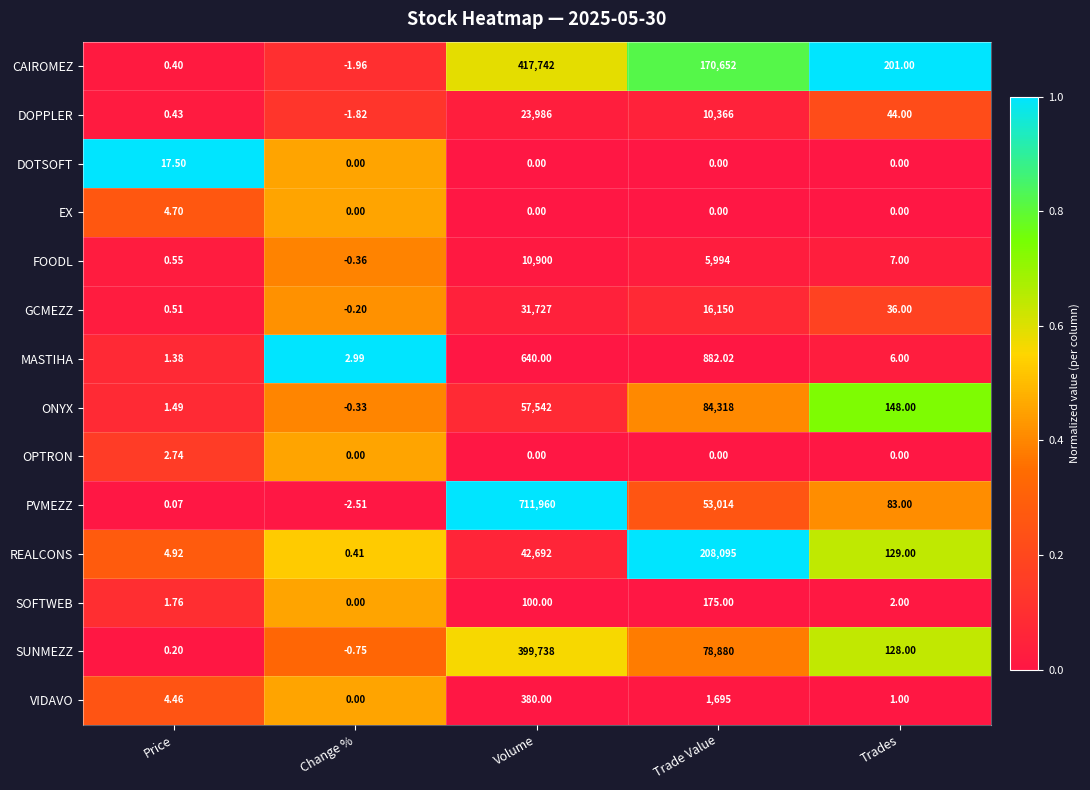

Which category has the lowest value across all series?

Change %